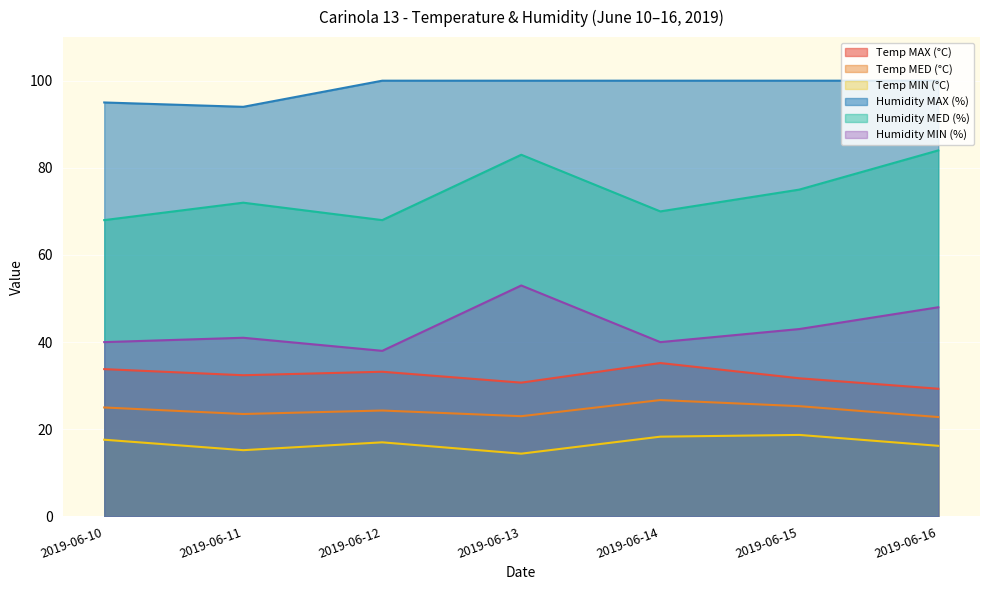

What is the difference between the maximum and minimum values in the Temp MAX (°C) series?

5.9